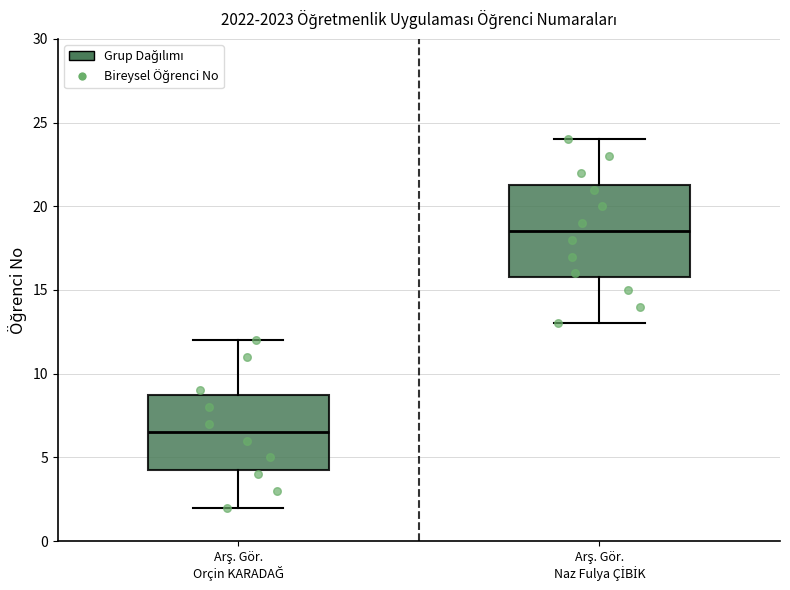

Reading left to right, read every box against the y-axis: the position of its median line, the range the box covers, and the ends of its whiskers. The values are not printed on the chart, so give them approximately, as read against the axis.

Arş. Gör. Orçin KARADAĞ: median 6.5, box 4.5 to 9.0, whiskers 2.0 to 12.0
Arş. Gör. Naz Fulya ÇİBİK: median 18.5, box 16.0 to 21.5, whiskers 13.0 to 24.0